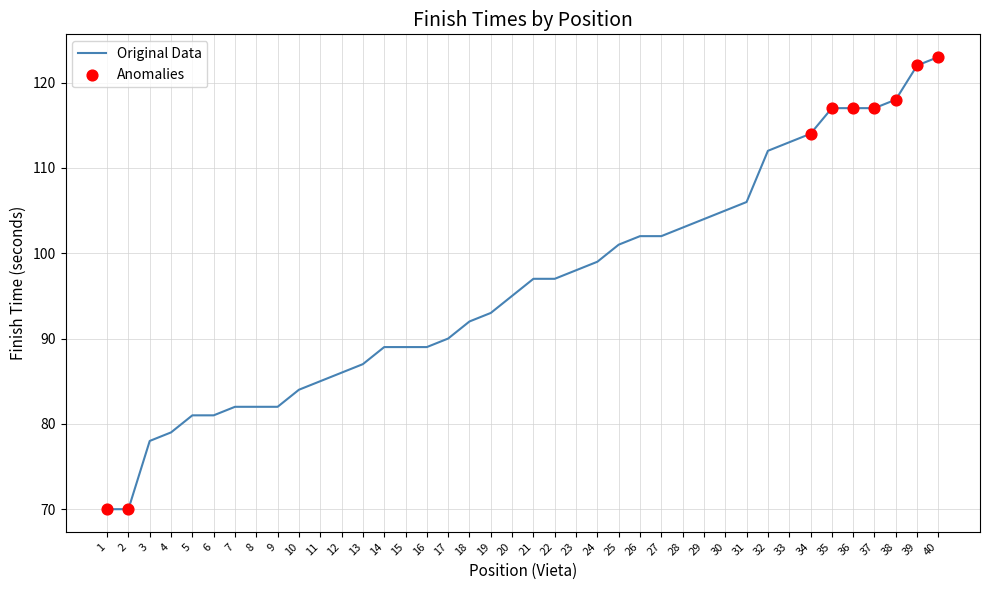

What is the change in value from 22 to 33?

+16